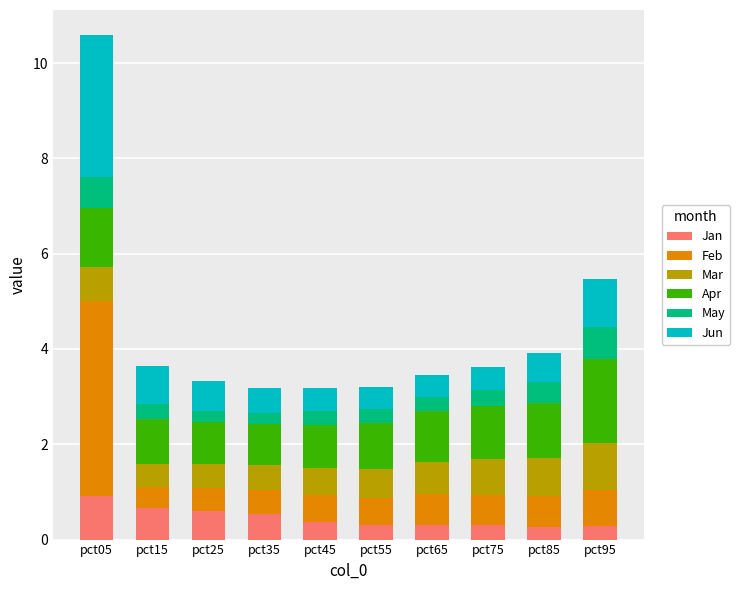

The Jan series shows 0.3 at pct55. True or false?

True